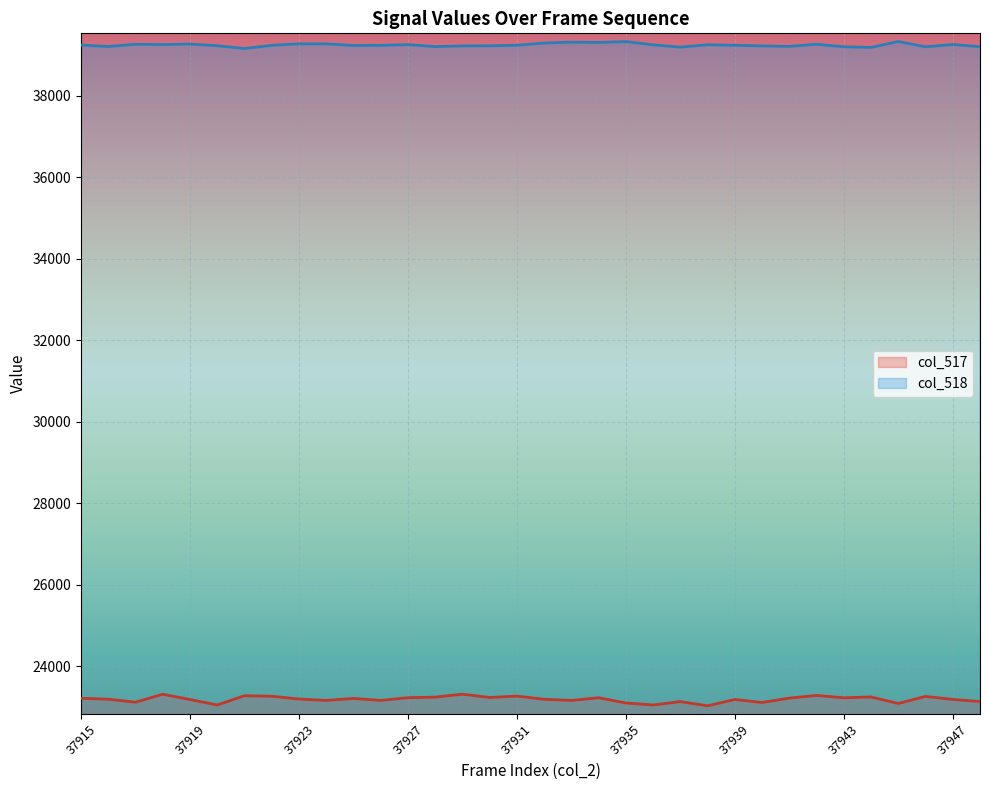

What is the greatest value displayed?

39335